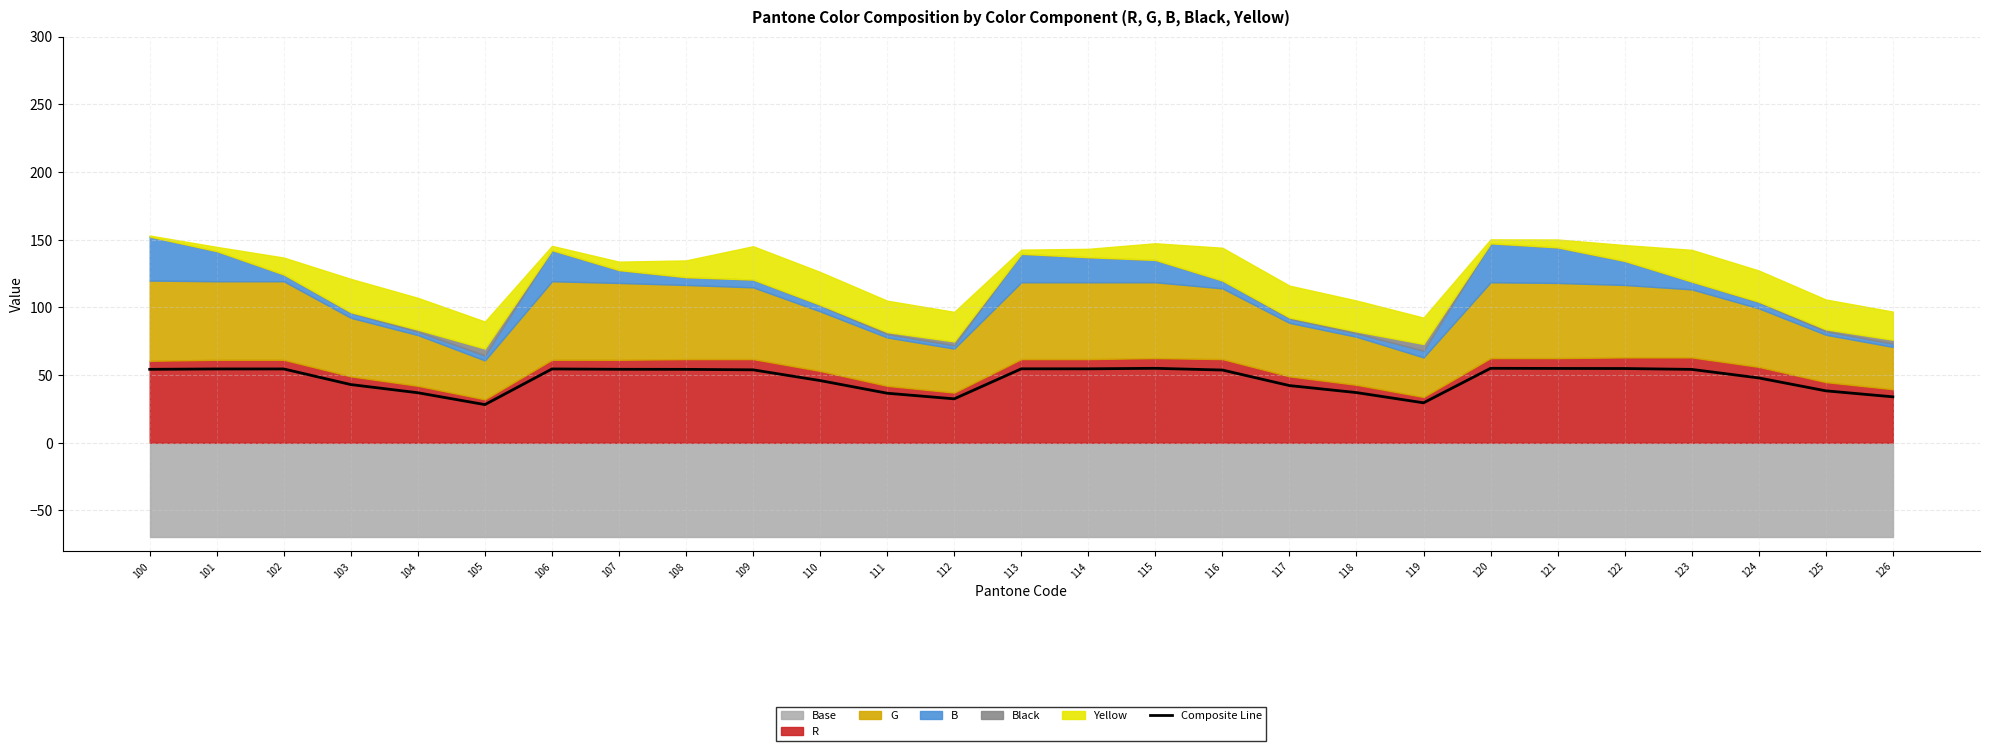

Reading left to right, extract all data points from this chart.

54.2	54.5	54.5	42.9	36.9	28.1	54.5	54.2	54.2	53.8	45.9	36.5	32.4	54.6	54.6	55.0	53.7	42.2	37.0	29.5	55.0	54.9	54.8	54.1	47.8	38.3	33.9